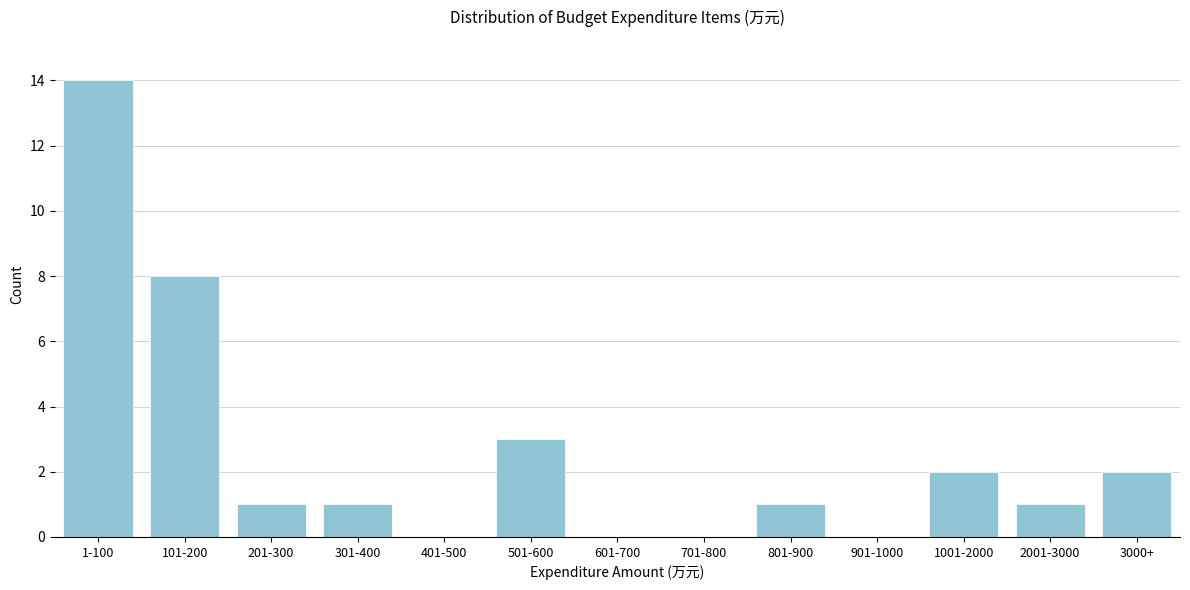

Reading left to right, what are all the values shown in this chart?

1-100=14	101-200=8	201-300=1	301-400=1	401-500=0	501-600=3	601-700=0	701-800=0	801-900=1	901-1000=0	1001-2000=2	2001-3000=1	3000+=2